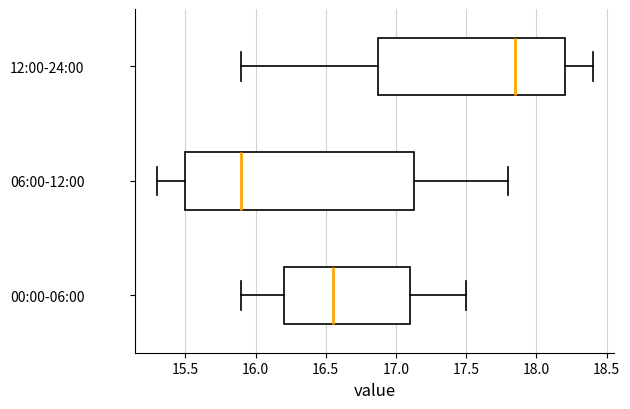

Reading bottom to top, transcribe this box plot: for each box, give where its median line is, the range the box spans, and where its two whiskers end, as read against the x-axis. The values are not printed on the chart, so give them approximately, as read against the axis.

00:00-06:00: median 16.55, box 16.20 to 17.10, whiskers 15.90 to 17.50
06:00-12:00: median 15.90, box 15.50 to 17.15, whiskers 15.30 to 17.80
12:00-24:00: median 17.85, box 16.90 to 18.20, whiskers 15.90 to 18.40